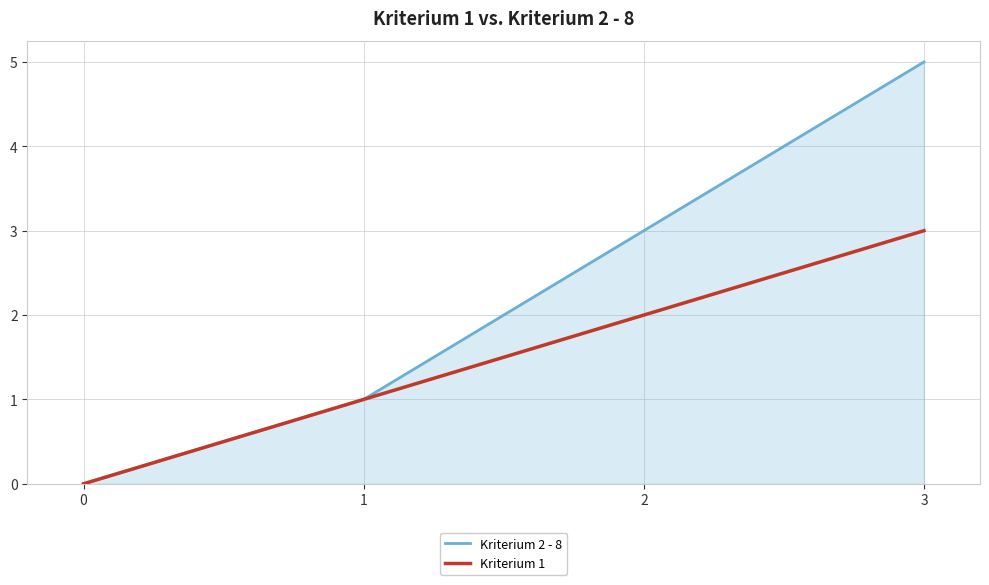

What is the approximate value at 3?

5